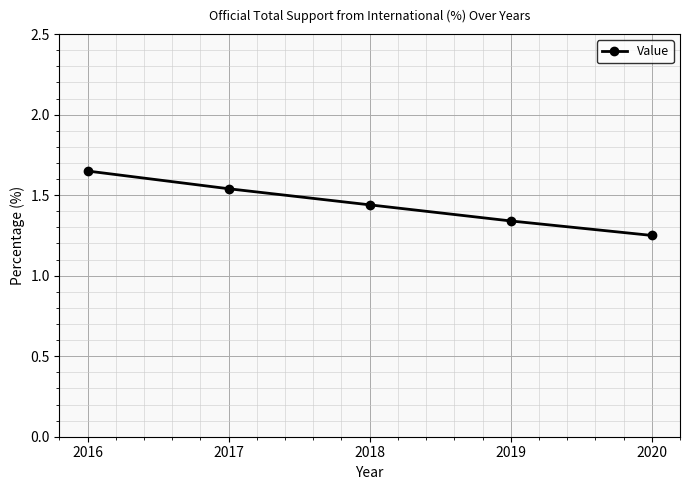

Rank the categories by value from lowest to highest.

2020, 2019, 2018, 2017, 2016